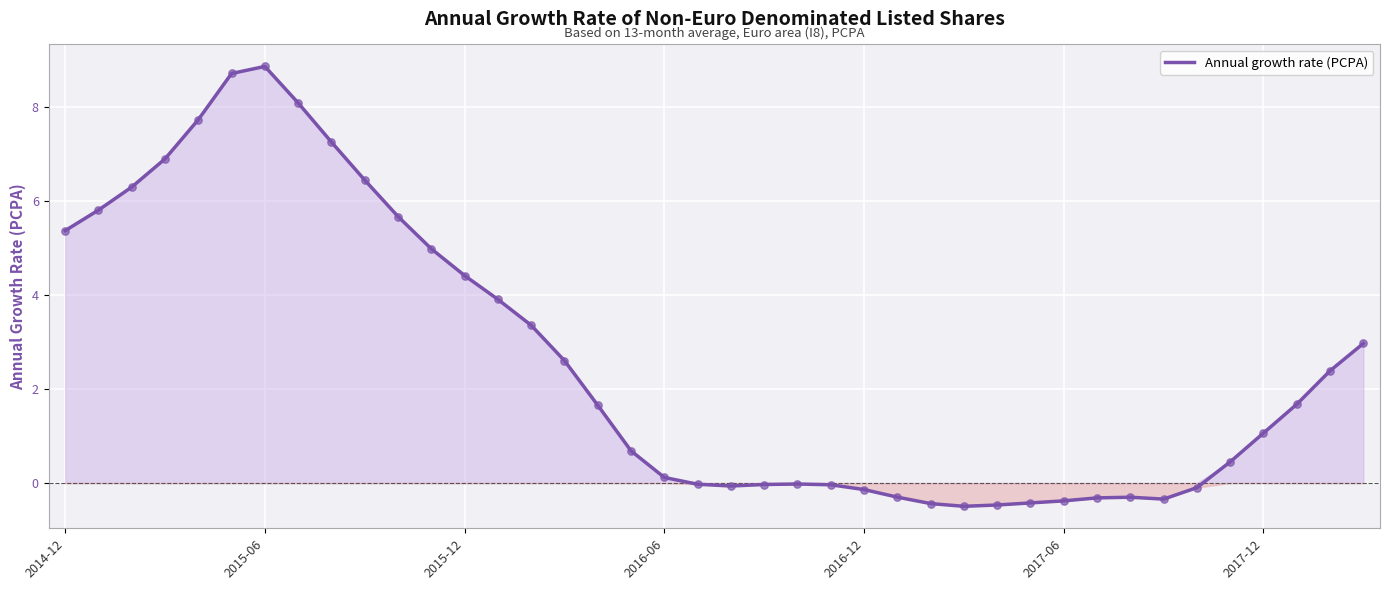

What is the difference between the maximum and minimum values?

9.4